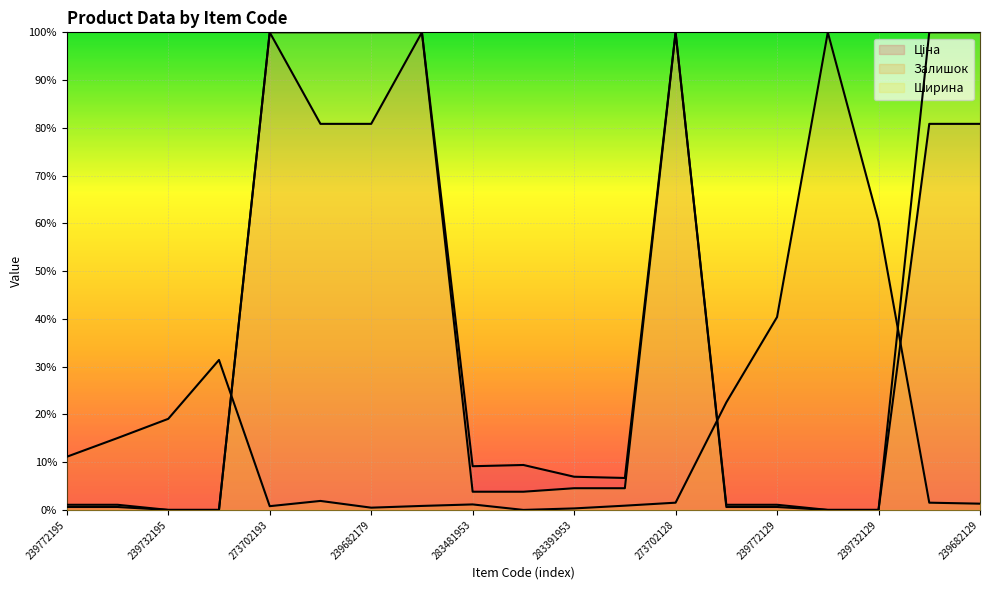

What is the highest value of the Ціна series?

100.0